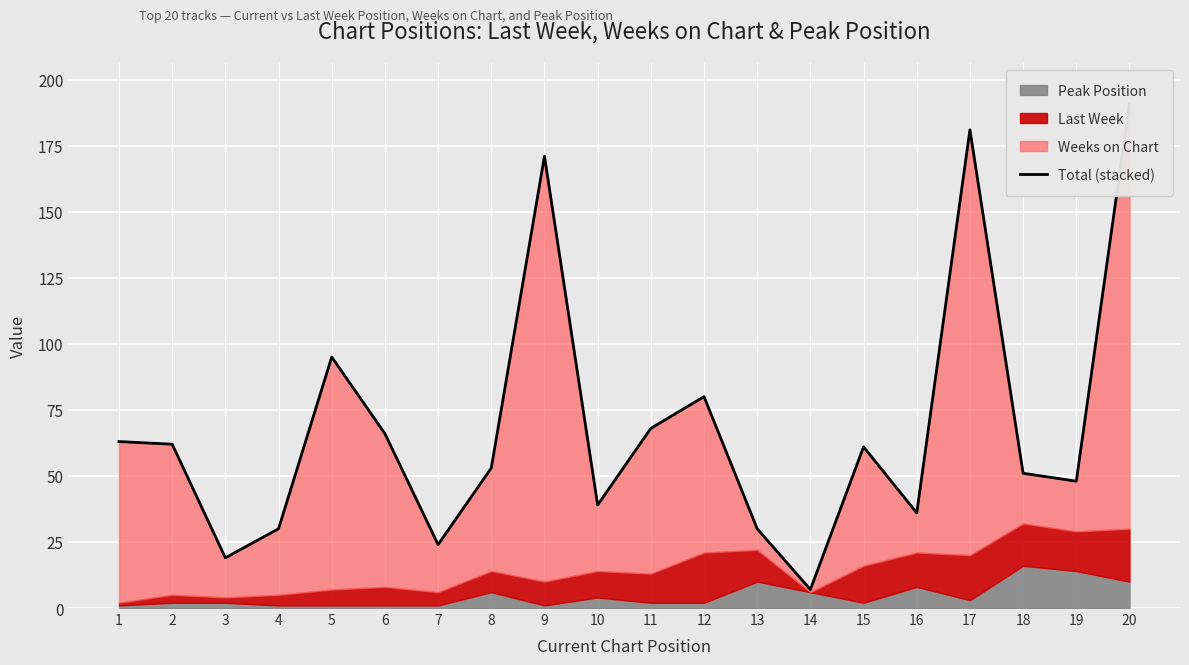

Which category has the lowest value across all series?

14